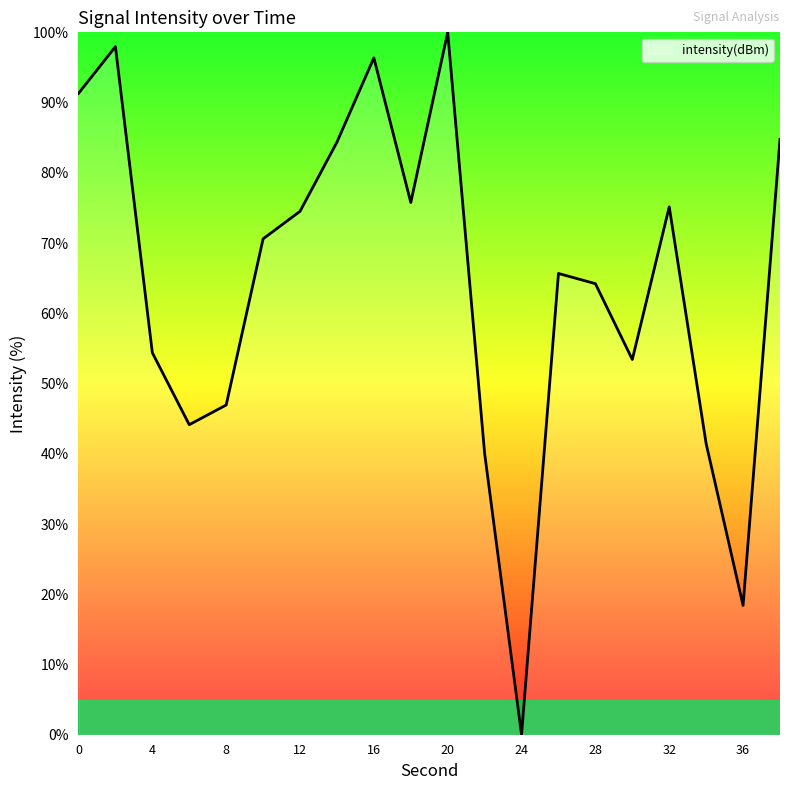

What is the greatest value displayed?

100.0